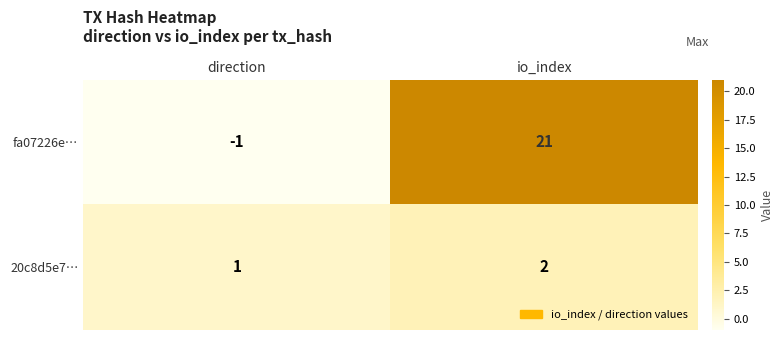

What is the minimum value shown in the chart?

-1